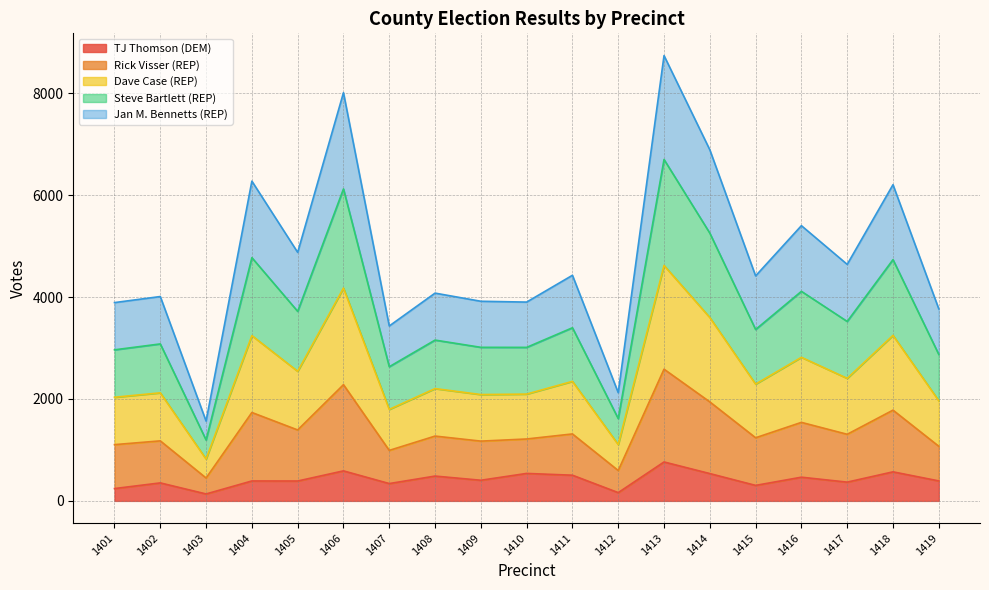

True or false: TJ Thomson (DEM) has a value of 539 at 1410.

True